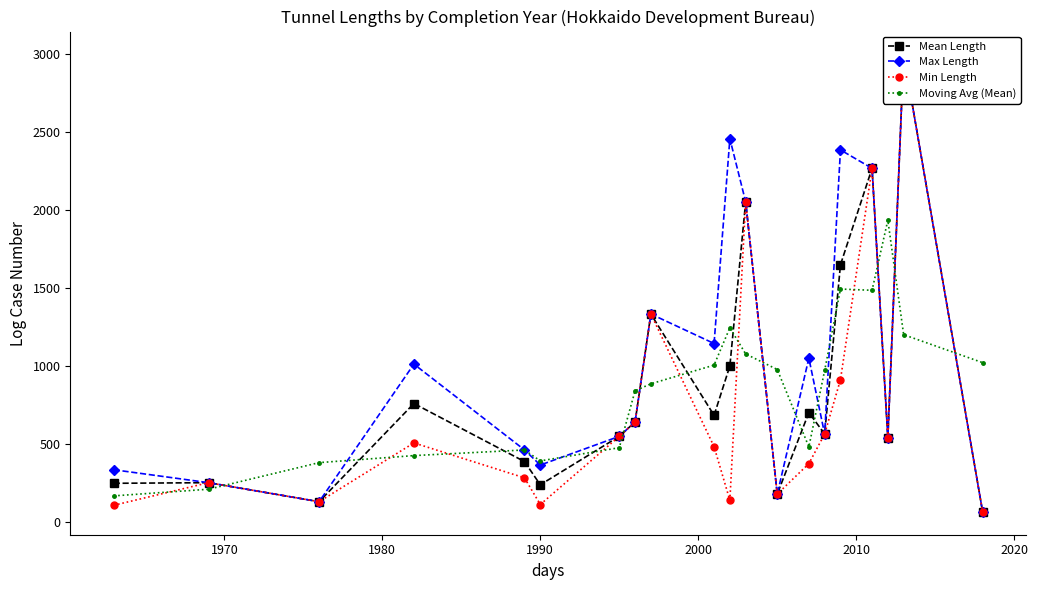

True or false: Moving Avg (Mean) has more than 2 interior local peaks.

True